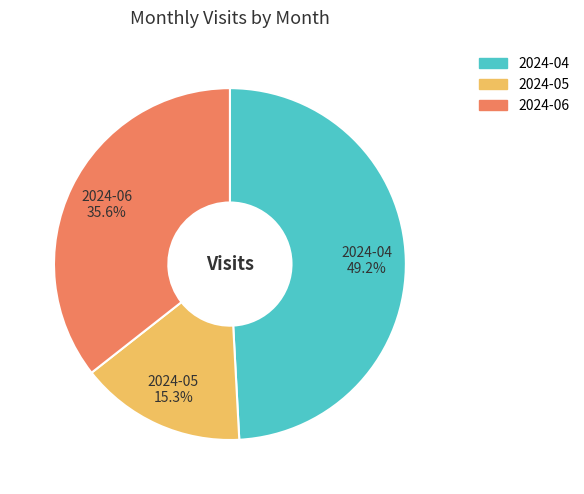

How many segments does this pie chart have?

3